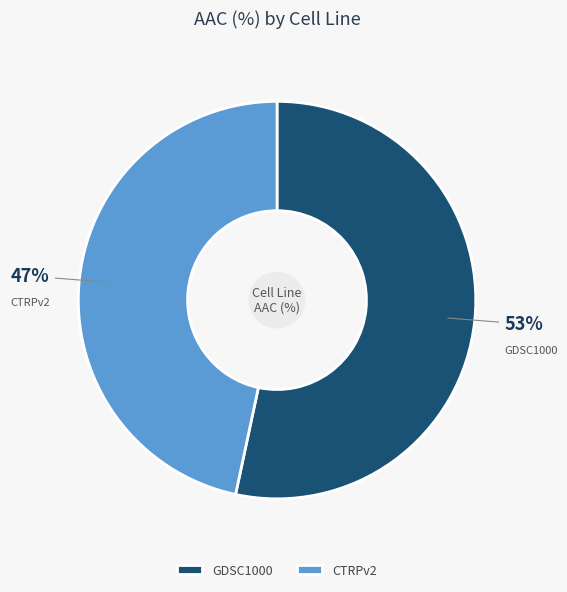

Count the number of slices in the pie.

2